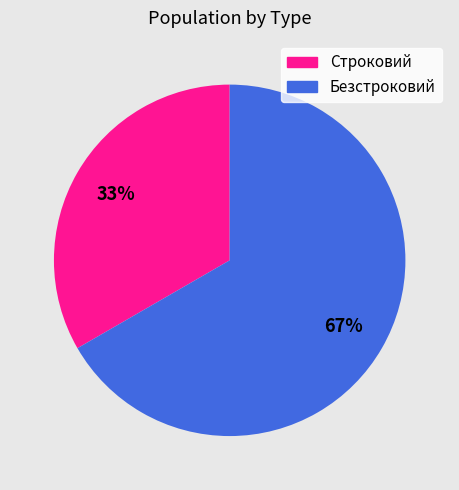

To the nearest percent, what percentage of the pie is Строковий?

33%